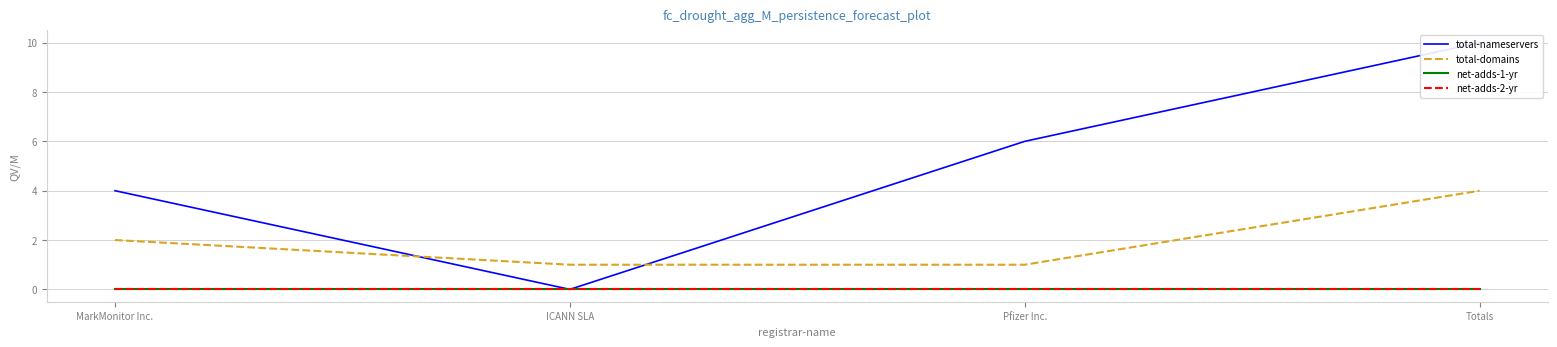

True or false: total-domains has more than 2 points higher than both neighbors.

False